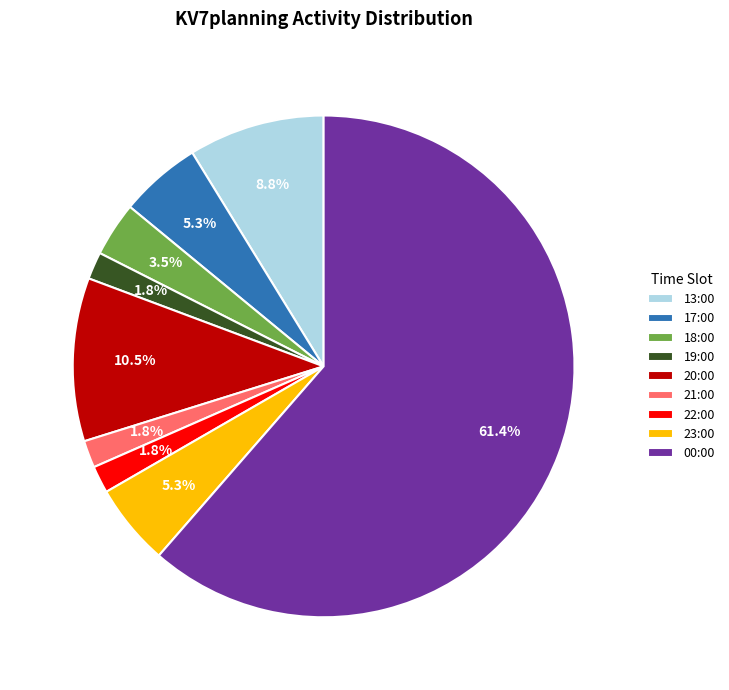

What is the total percentage of 22:00 and 20:00?

12.3%